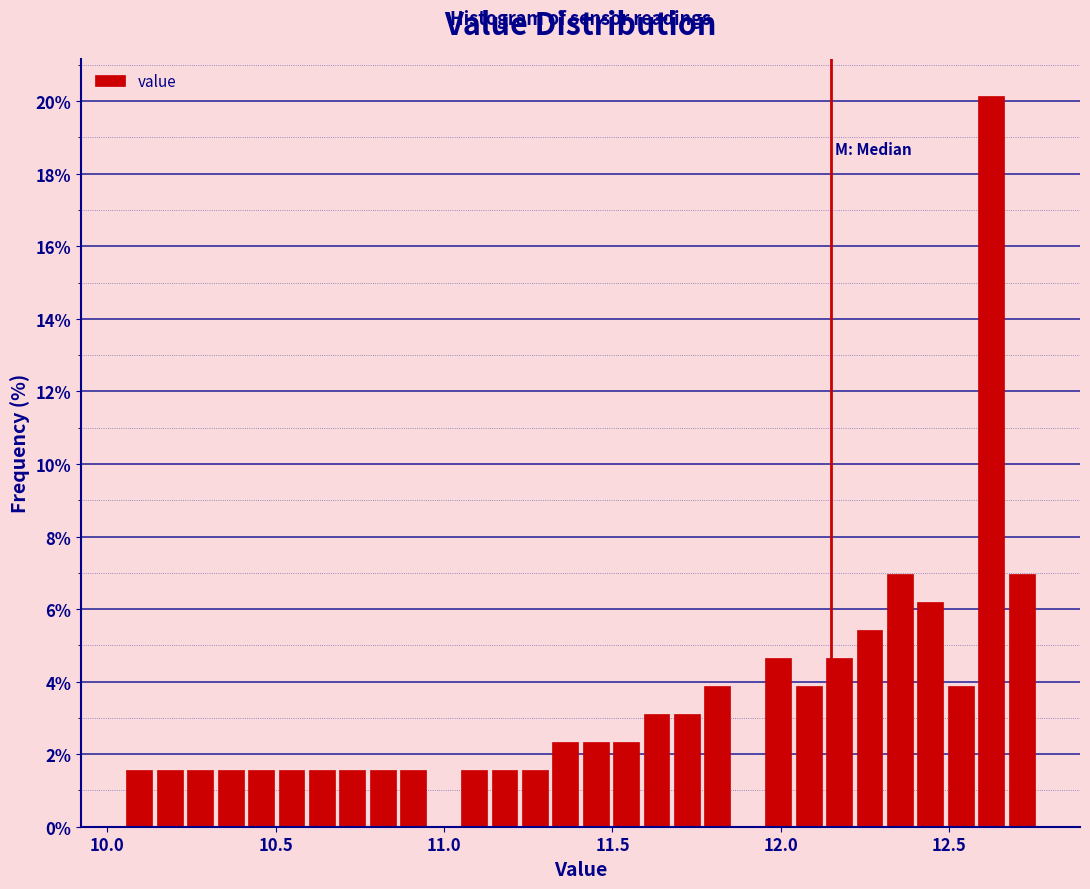

Around what value on the x-axis is the tallest bar? Give the approximate position of its centre, as read against the axis.

12.60